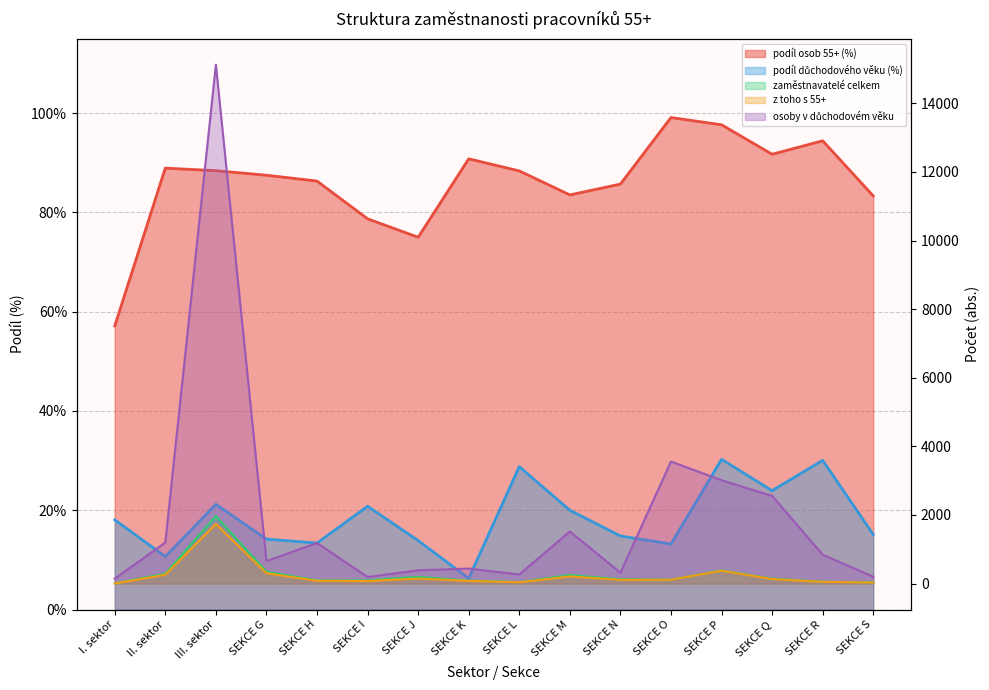

What is the sum of all osoby v důchodovém věku values?

31592.0